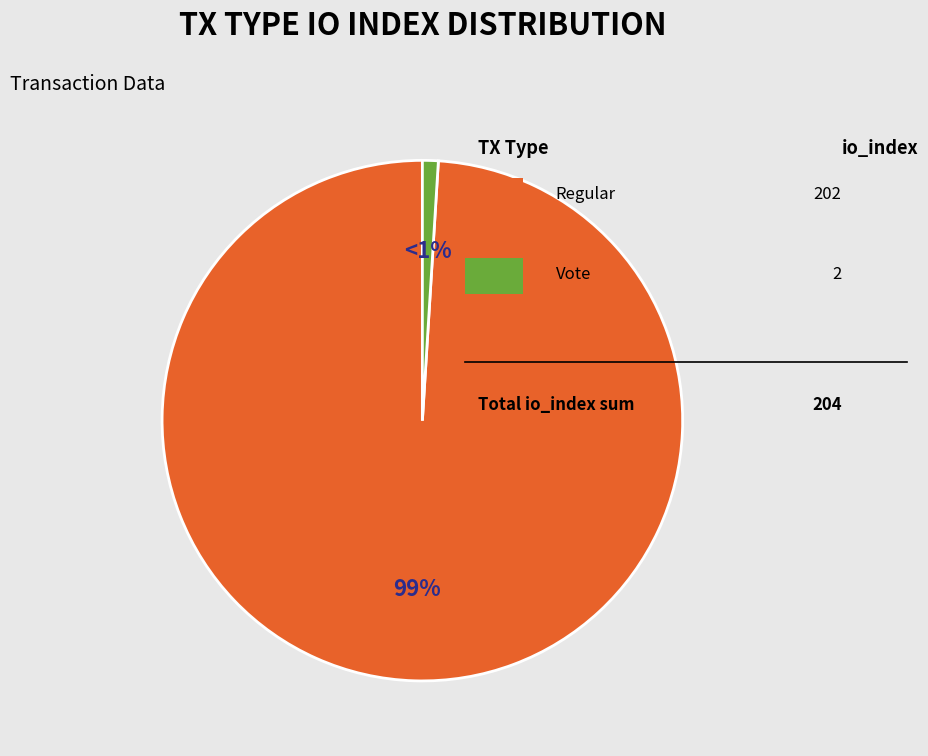

Count the number of slices in the pie.

2